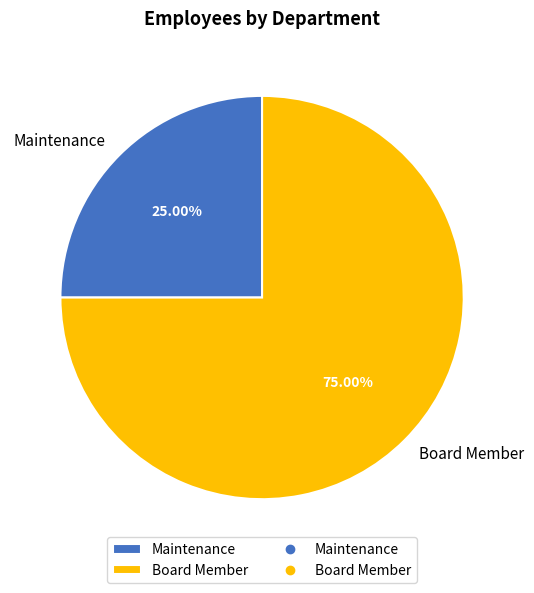

Is it true that Maintenance is 25% of the pie?

True